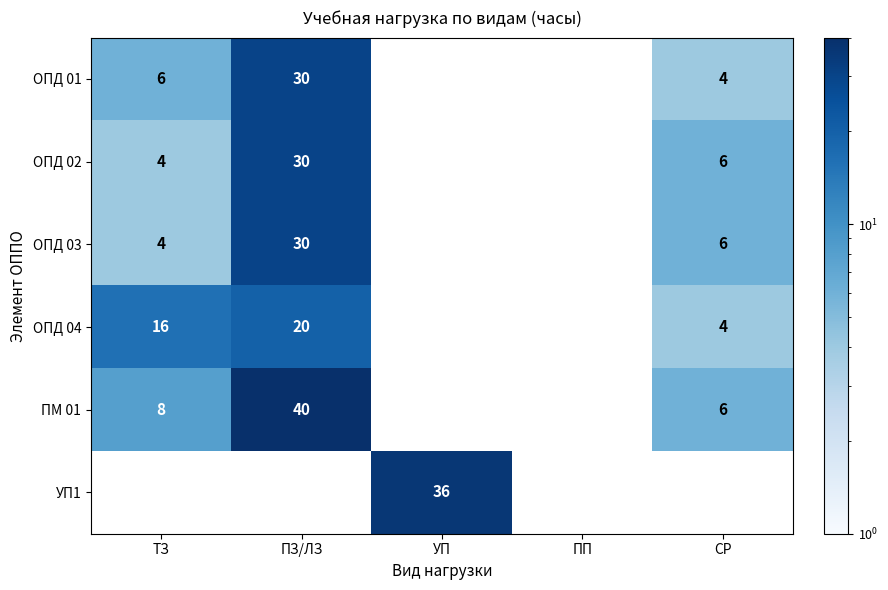

Is the value of ОПД 02 at ПЗ/ЛЗ greater than the value of ОПД 04 at СР?

Yes